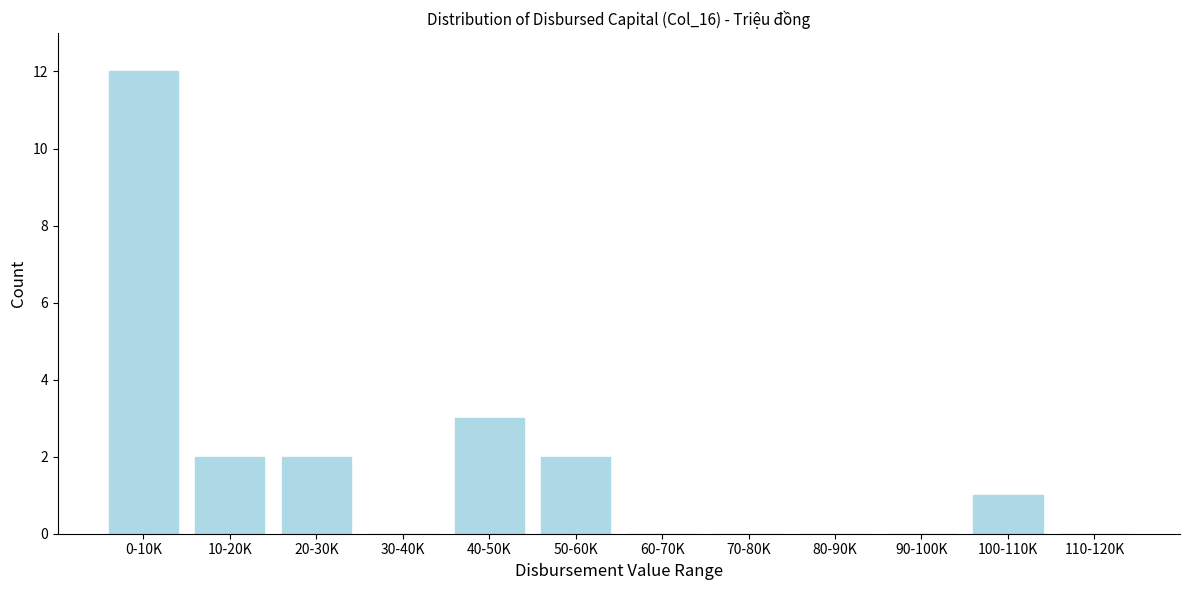

Reading left to right, extract all data points from this chart.

0-10K=12	10-20K=2	20-30K=2	30-40K=0	40-50K=3	50-60K=2	60-70K=0	70-80K=0	80-90K=0	90-100K=0	100-110K=1	110-120K=0